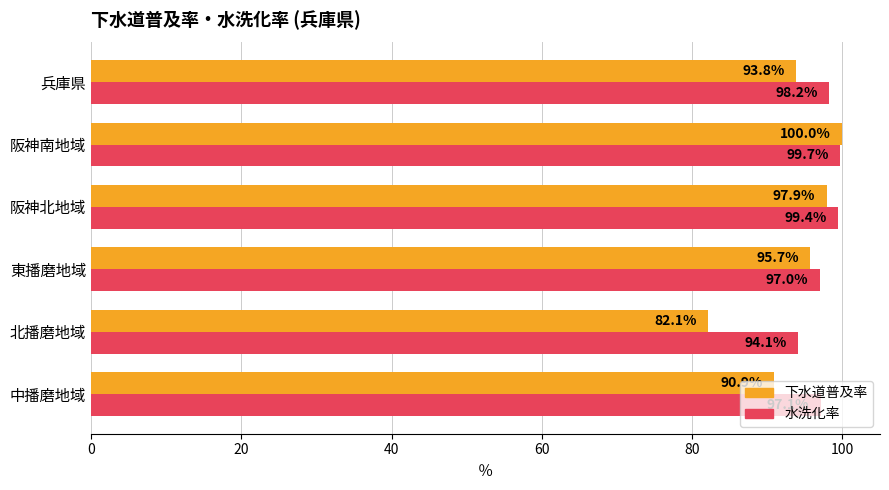

What is the minimum value shown in the chart?

82.1